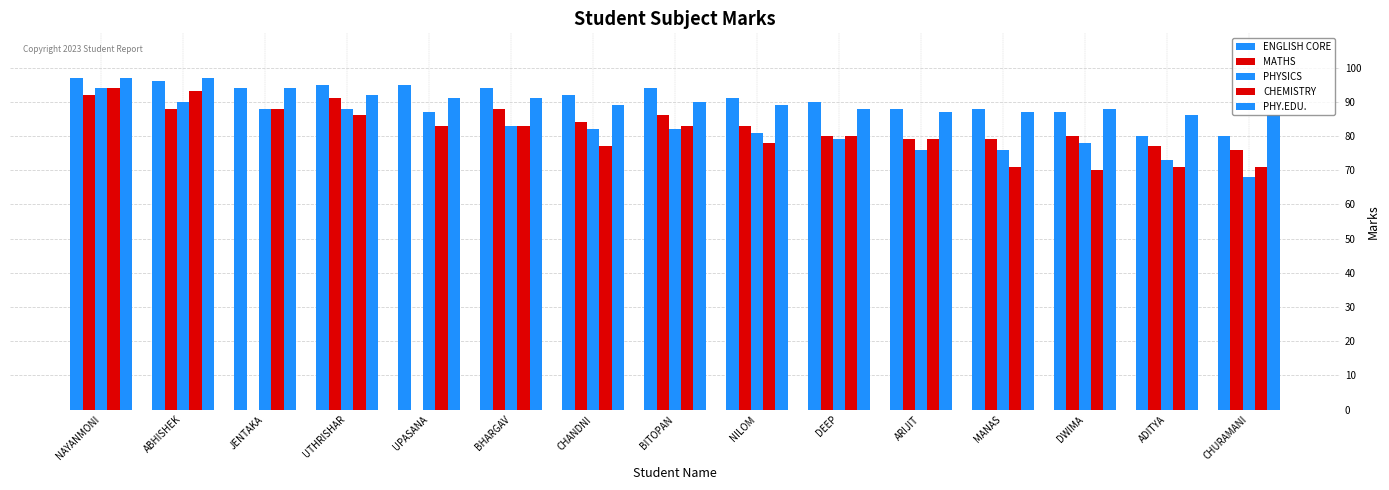

How many groups of bars are there?

15